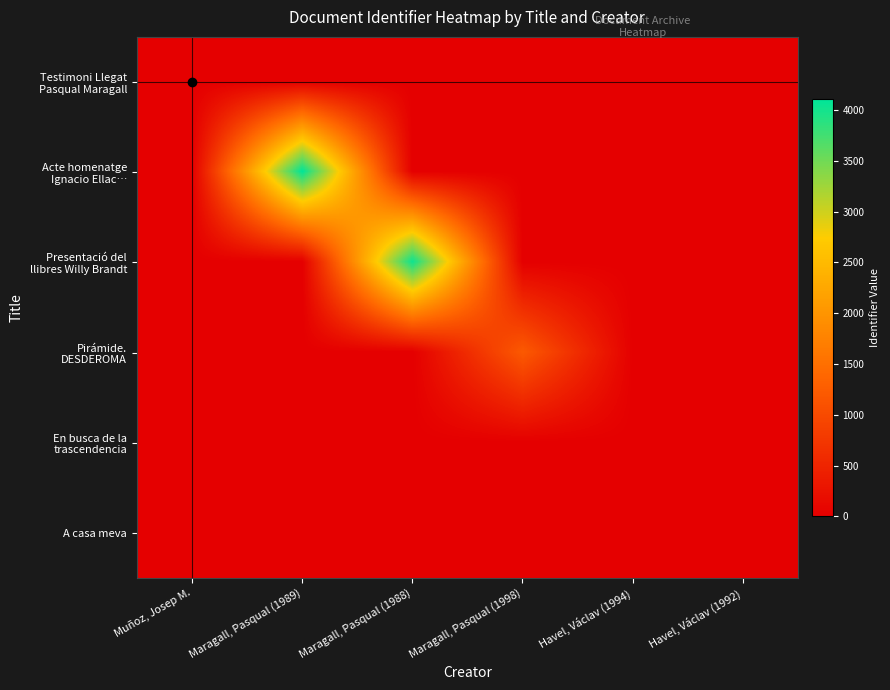

At which category is the sum across all series the highest?

Maragall, Pasqual (1989)